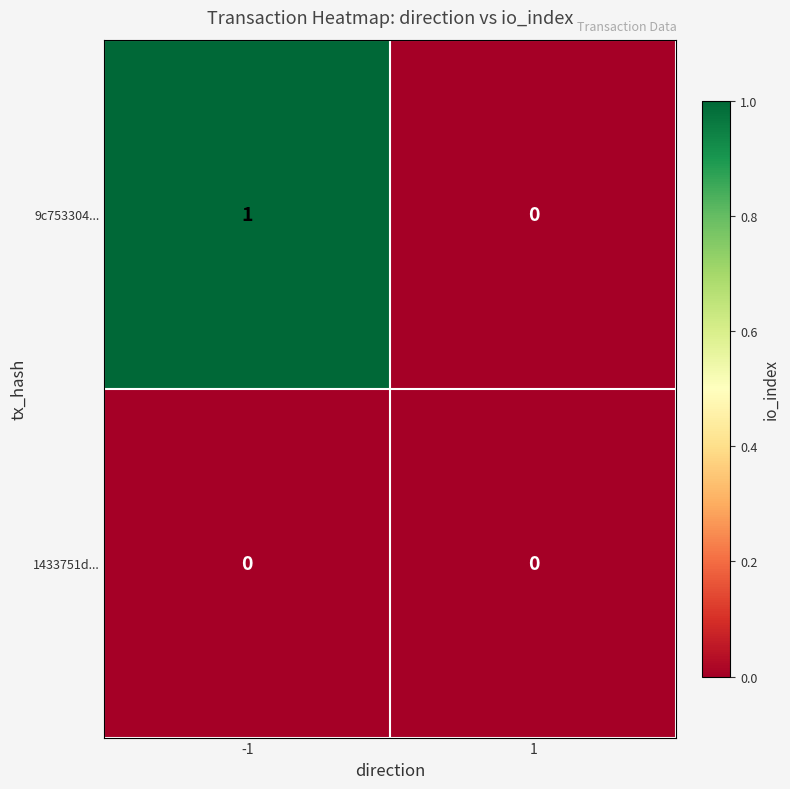

Between -1 and 1, which series saw the biggest shift?

9c753304...